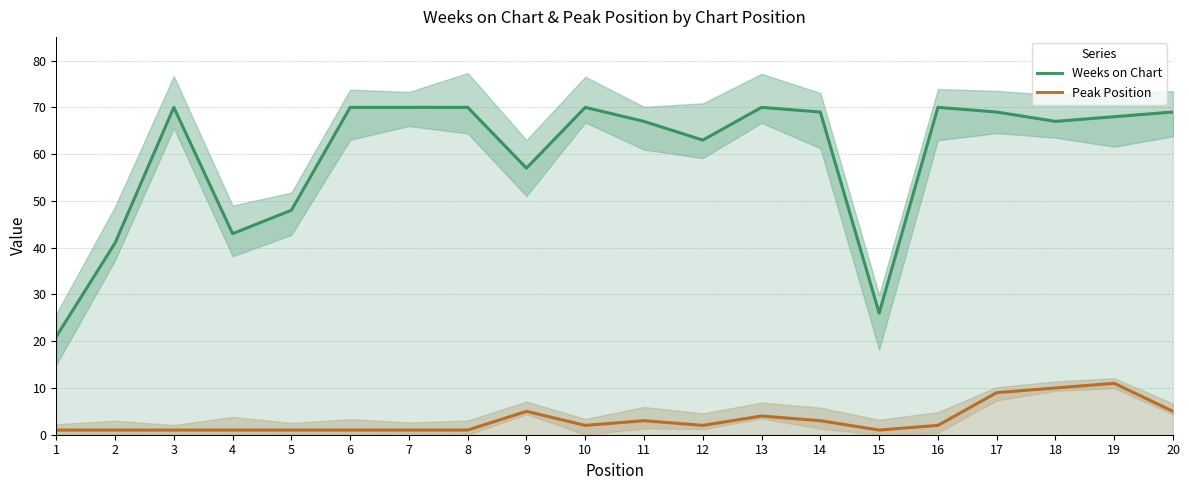

What is the value of the Weeks on Chart point at the 14th from the left?

69